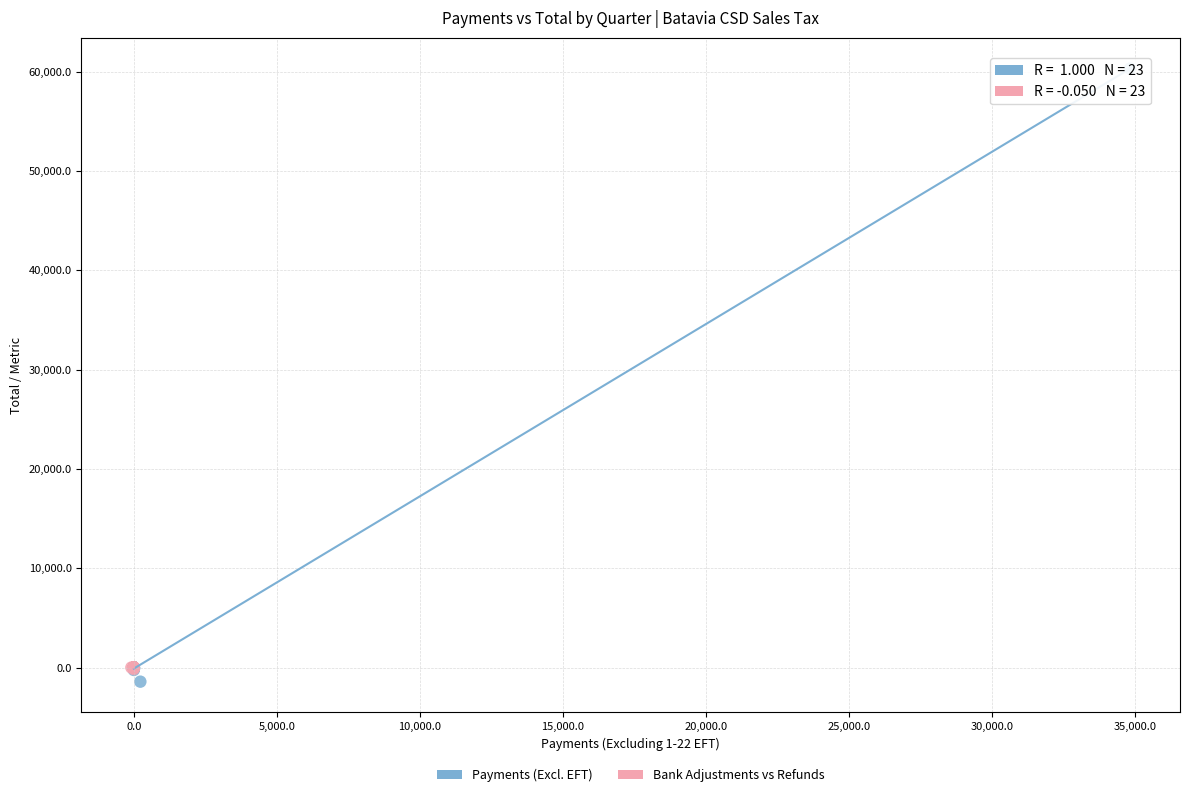

Which series has the largest Y range (max minus min)?

Payments (Excl. EFT)